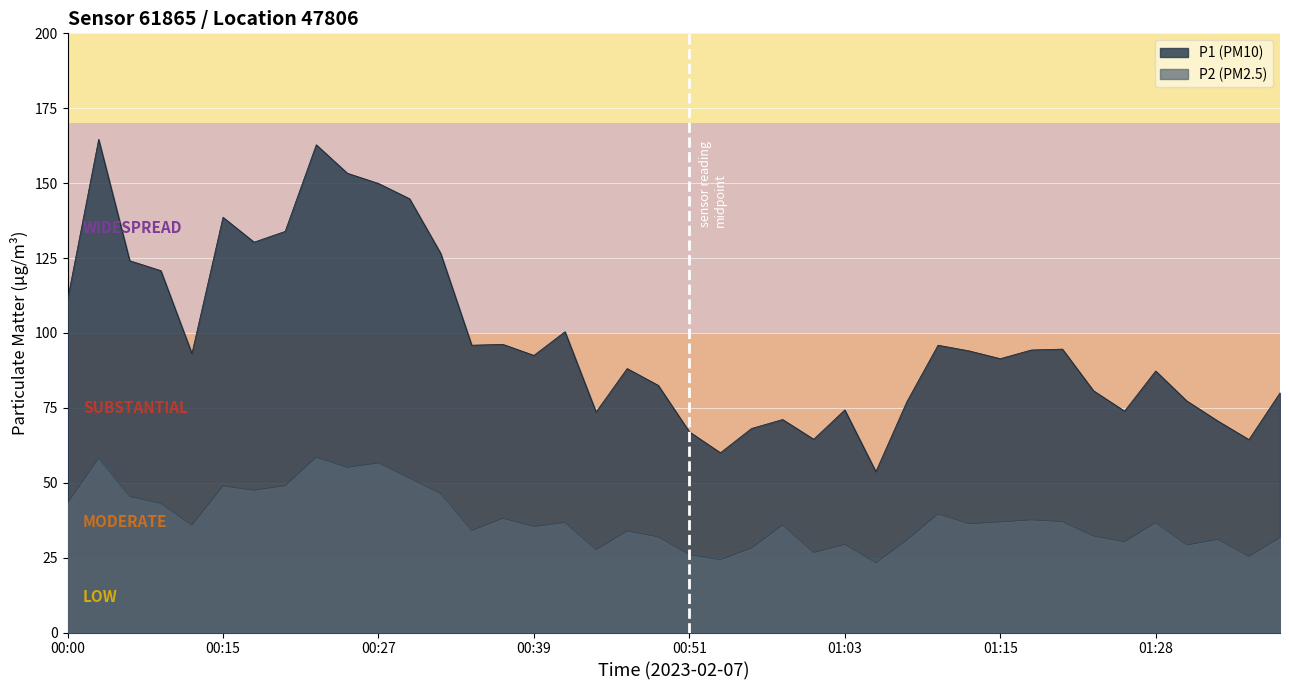

Reading left to right, transcribe all the data shown in this chart.

P1: 00:00=111.1	00:02=164.6	00:04=124.1	00:10=120.8	00:12=93.1	00:15=138.6	00:17=130.3	00:20=133.9	00:22=162.8	00:24=153.3	00:27=149.9	00:29=144.8	00:32=126.6	00:34=95.9	00:37=96.2	00:39=92.5	00:41=100.4	00:44=73.6	00:46=88.1	00:49=82.5	00:51=67.0	00:54=60.0	00:56=68.1	00:58=71.1	01:01=64.5	01:03=74.3	01:06=53.7	01:08=77.1	01:11=95.9	01:13=94.0	01:15=91.4	01:18=94.3	01:20=94.6	01:23=80.7	01:25=73.9	01:28=87.3	01:30=77.3	01:33=70.6	01:35=64.4	01:37=80.0
P2: 00:00=43.2	00:02=58.2	00:04=45.4	00:10=43.1	00:12=35.8	00:15=48.9	00:17=47.5	00:20=49.0	00:22=58.5	00:24=55.1	00:27=56.6	00:29=51.5	00:32=46.4	00:34=34.0	00:37=38.1	00:39=35.4	00:41=36.7	00:44=27.6	00:46=33.9	00:49=31.9	00:51=26.0	00:54=24.3	00:56=28.2	00:58=35.9	01:01=26.7	01:03=29.4	01:06=23.3	01:08=30.9	01:11=39.6	01:13=36.3	01:15=36.9	01:18=37.6	01:20=37.0	01:23=32.2	01:25=30.3	01:28=36.7	01:30=29.2	01:33=31.1	01:35=25.4	01:37=31.7